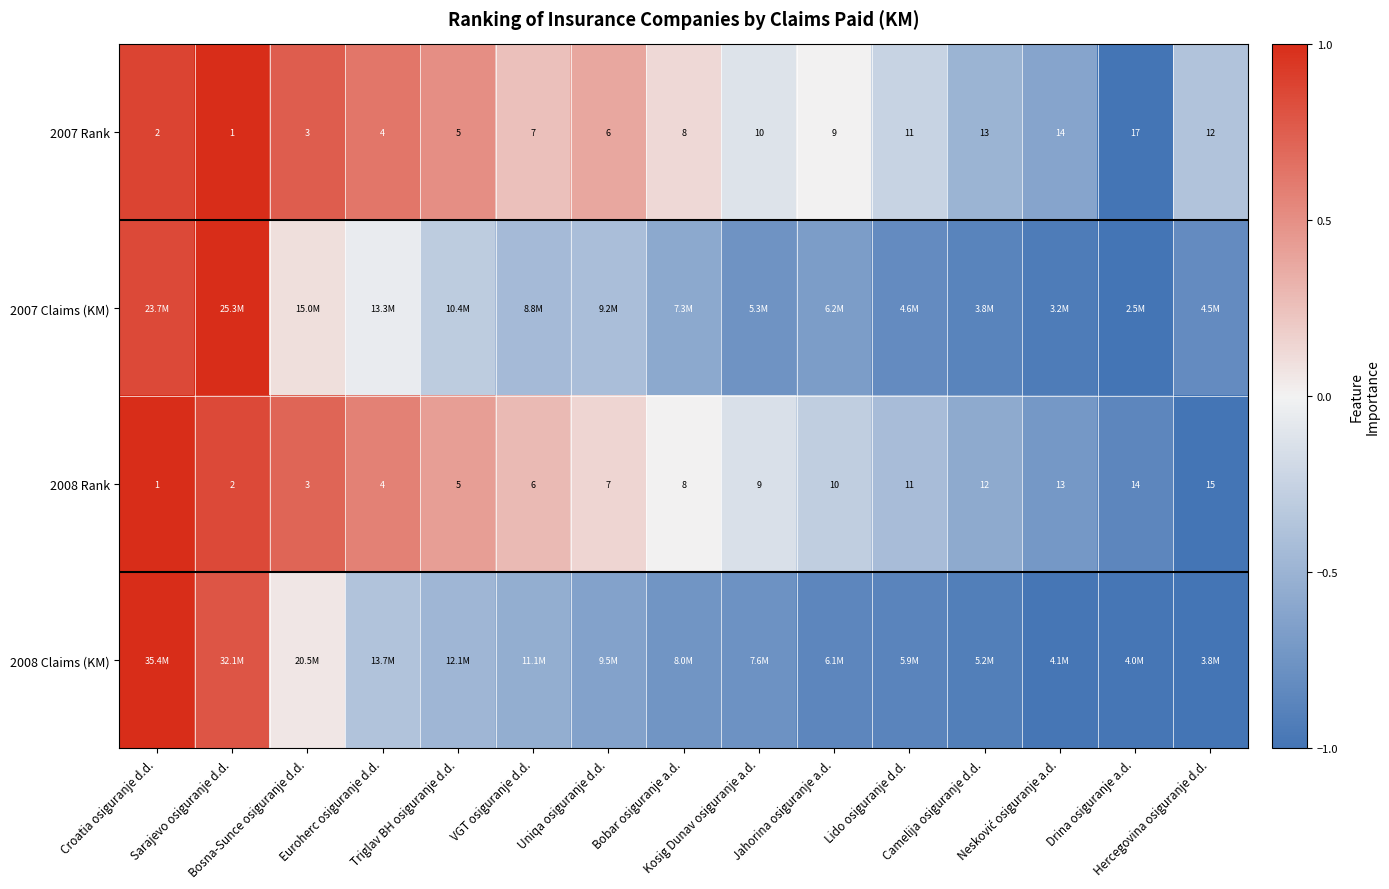

What is the sum of the 2007 Claims (KM) values at Bobar osiguranje a.d. and Nesković osiguranje a.d.?

-1.5